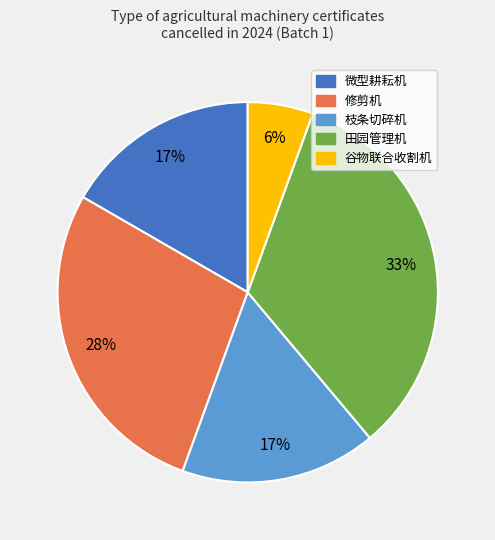

Is there any slice that represents more than half of the pie?

No